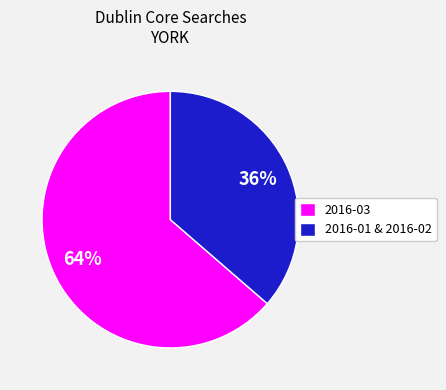

Which has a higher value, 2016-01 & 2016-02 or 2016-03?

2016-03